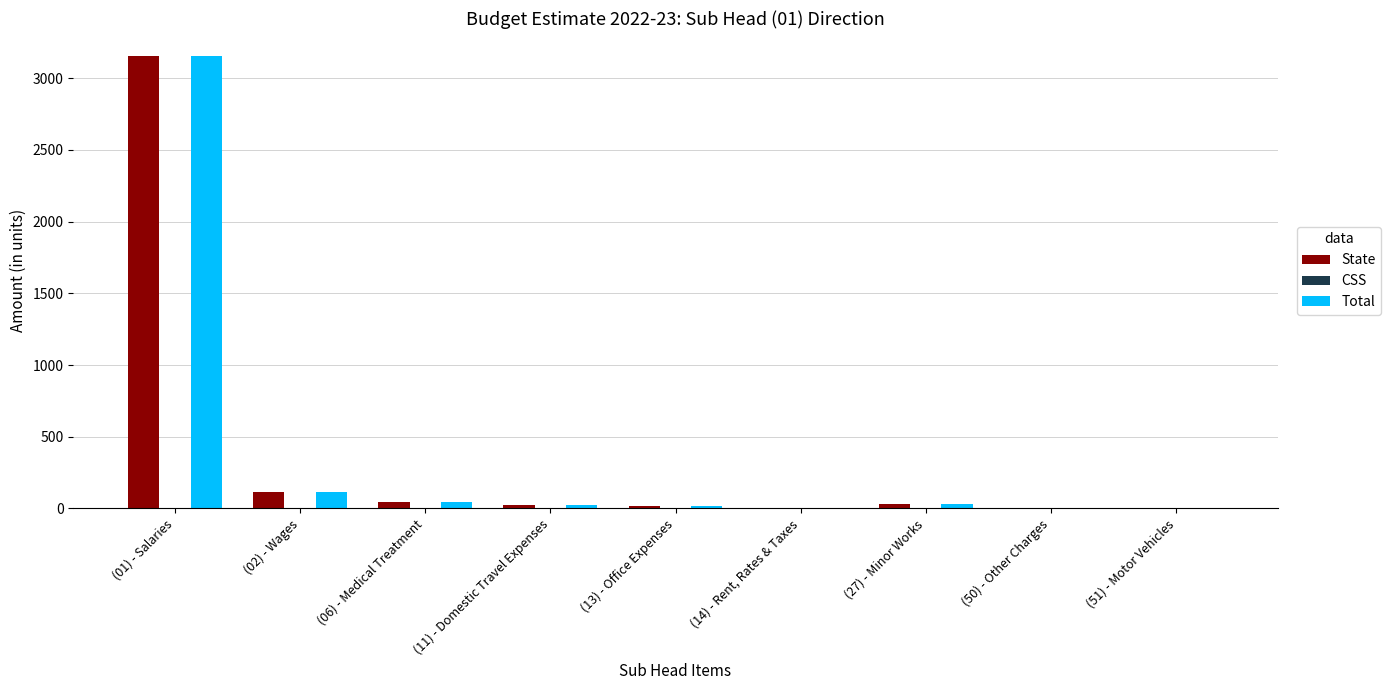

Which category has the highest value across all series?

(01) - Salaries